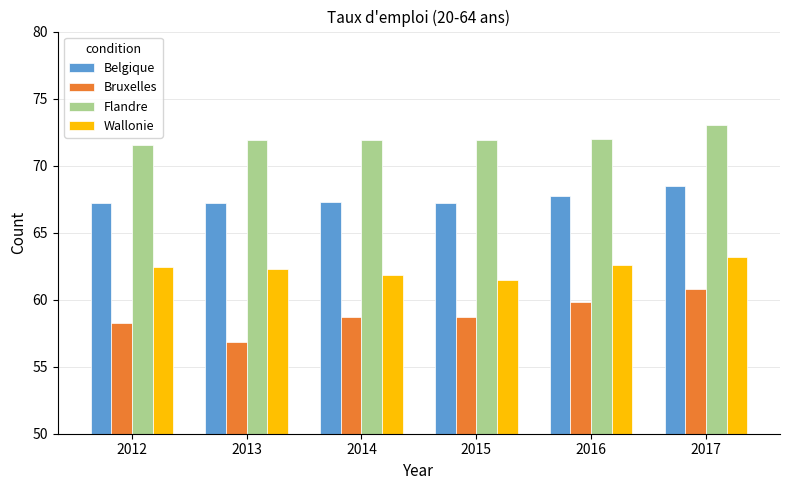

What is the spread (max minus min) of values at 2016?

12.2